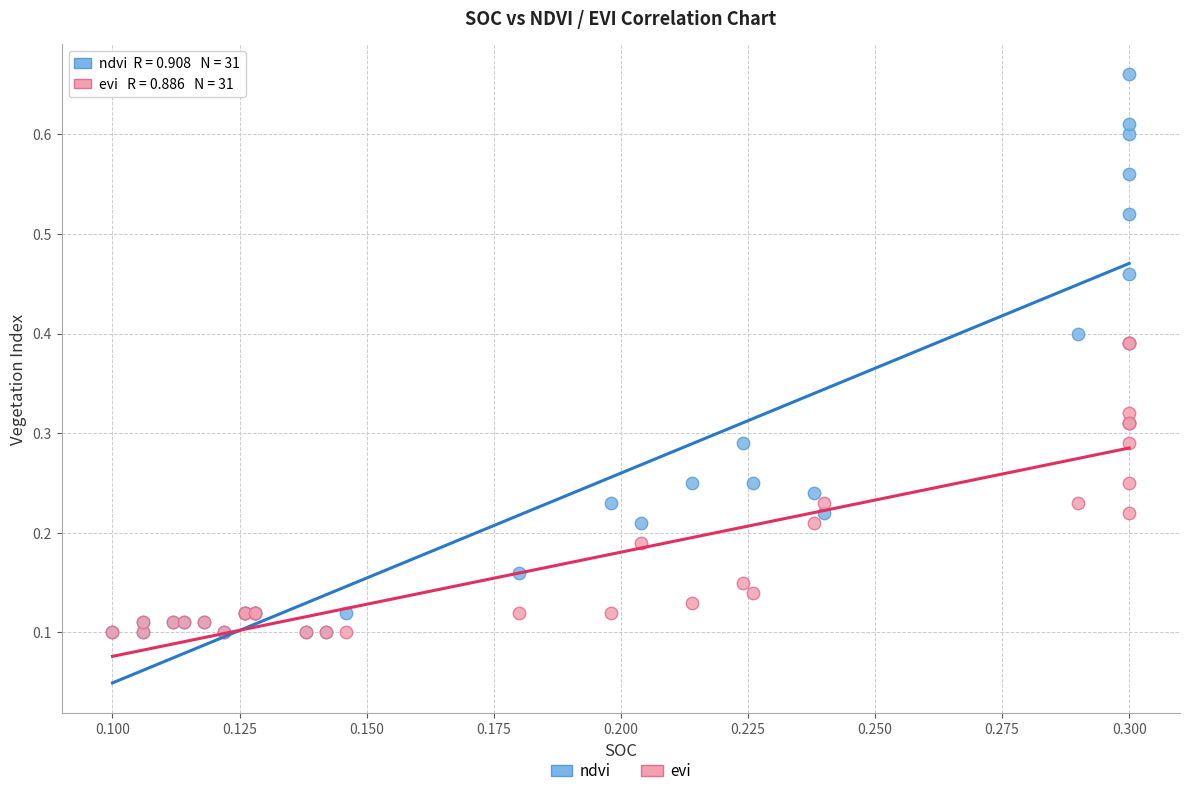

Which series reaches the maximum Y coordinate?

ndvi